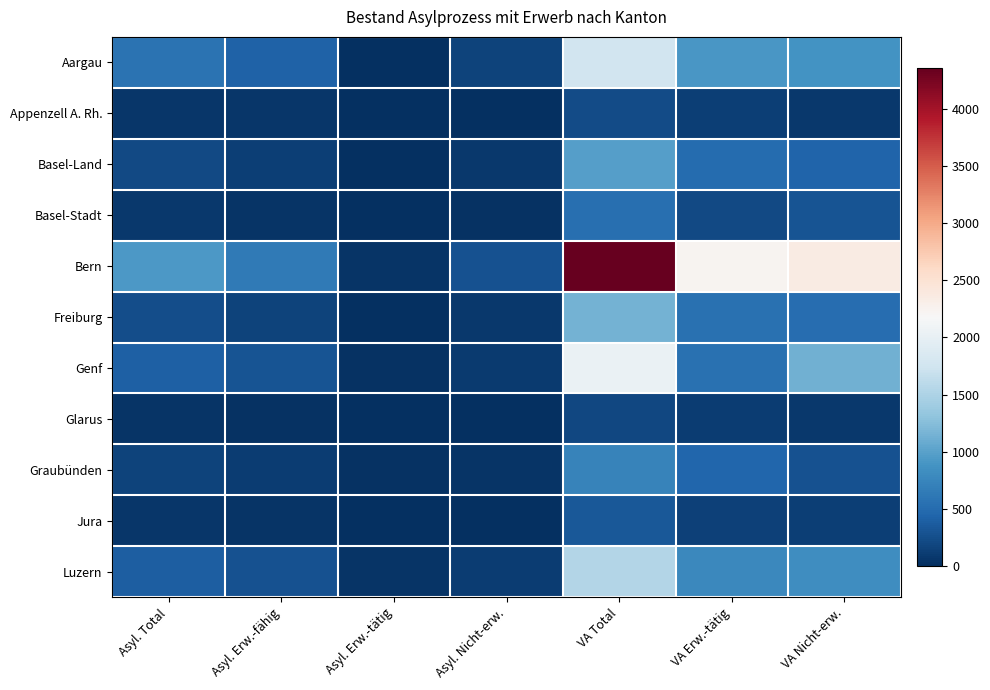

Which series has the largest total across all categories?

Bern